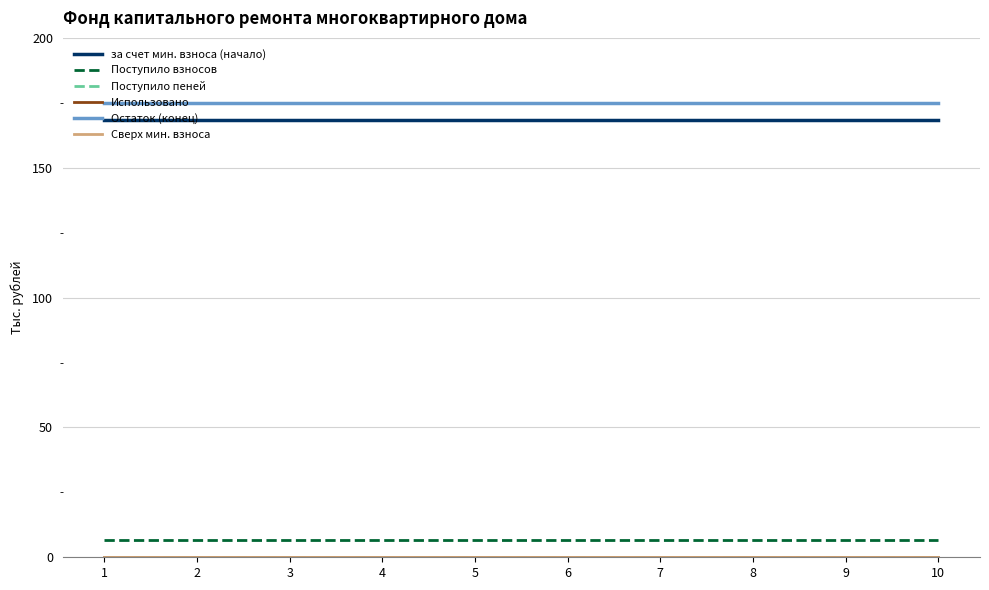

Reading left to right, what are all the values shown in this chart?

за счет мин. взноса (начало): 1=168.3	2=168.3	3=168.3	4=168.3	5=168.3	6=168.3	7=168.3	8=168.3	9=168.3	10=168.3
Поступило взносов: 1=6.5	2=6.5	3=6.5	4=6.5	5=6.5	6=6.5	7=6.5	8=6.5	9=6.5	10=6.5
Поступило пеней: 1=0.0	2=0.0	3=0.0	4=0.0	5=0.0	6=0.0	7=0.0	8=0.0	9=0.0	10=0.0
Использовано: 1=0.0	2=0.0	3=0.0	4=0.0	5=0.0	6=0.0	7=0.0	8=0.0	9=0.0	10=0.0
Остаток (конец): 1=174.8	2=174.8	3=174.8	4=174.8	5=174.8	6=174.8	7=174.8	8=174.8	9=174.8	10=174.8
Сверх мин. взноса: 1=0.0	2=0.0	3=0.0	4=0.0	5=0.0	6=0.0	7=0.0	8=0.0	9=0.0	10=0.0